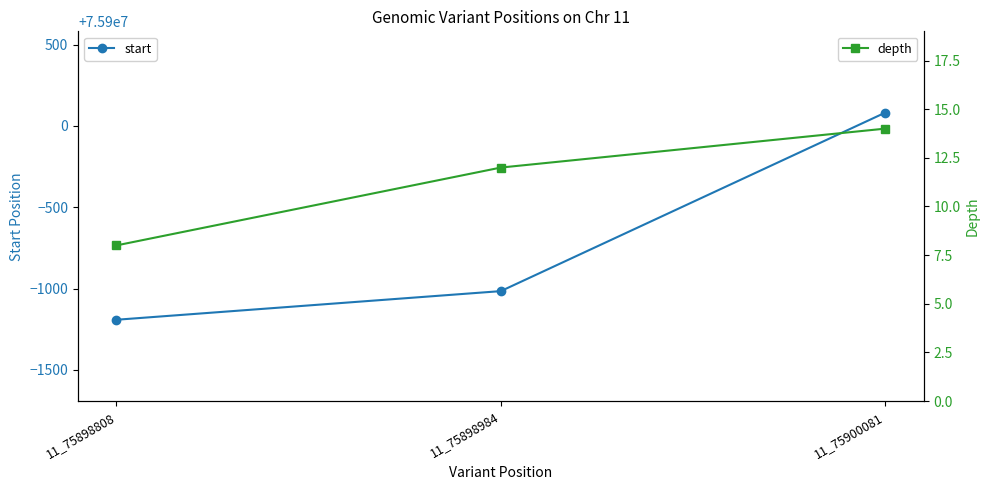

List the series in order of their peak value, highest first.

start, depth